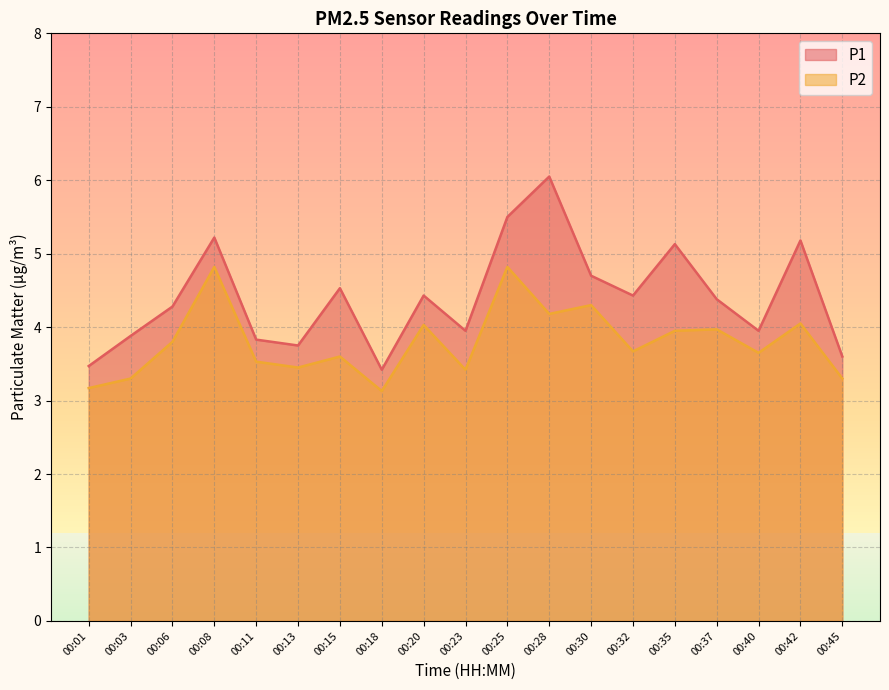

Which label corresponds to the largest value in the chart?

00:28